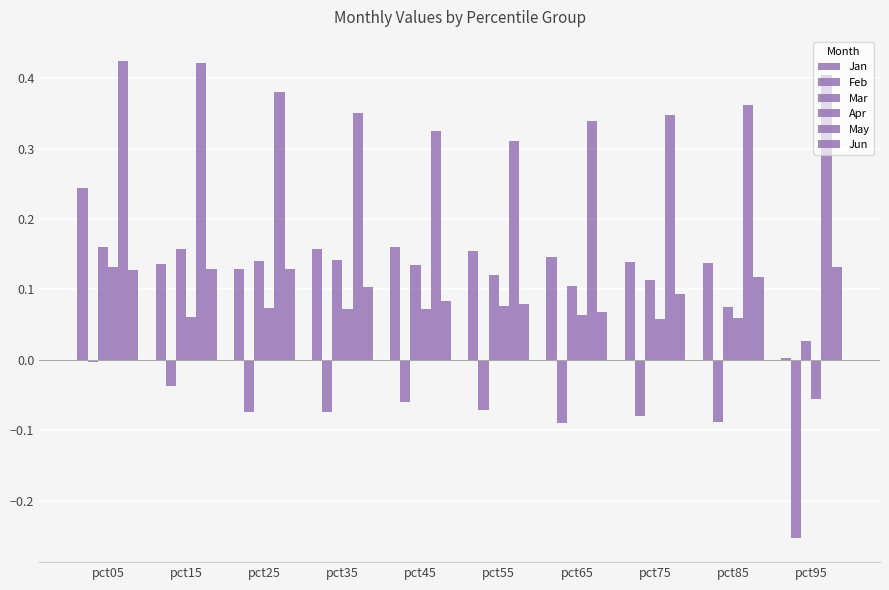

Is it true that May equals 0.2 at pct15?

False